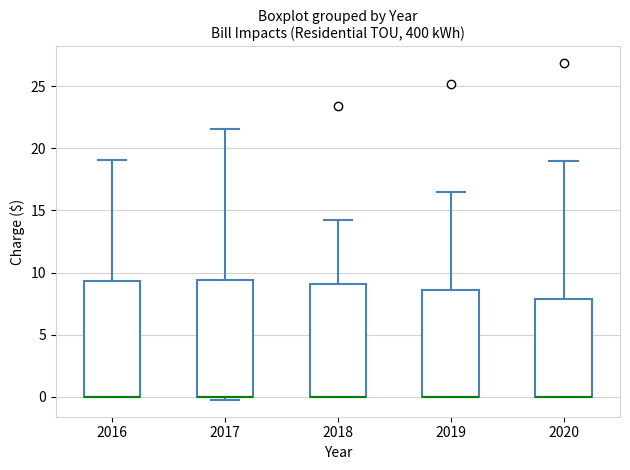

Reading left to right, transcribe this box plot: for each box, give where its median line is, the range the box spans, and where its two whiskers end, as read against the y-axis. The values are not printed on the chart, so give them approximately, as read against the axis.

2016: median 0.0 (drawn on the box's lower edge), box 0.0 to 9.5, whiskers 0.0 to 19.0
2017: median 0.0 (drawn on the box's lower edge), box 0.0 to 9.5, whiskers 0.0 (just below the box's lower edge) to 21.5
2018: median 0.0 (drawn on the box's lower edge), box 0.0 to 9.0, whiskers 0.0 to 14.5
2019: median 0.0 (drawn on the box's lower edge), box 0.0 to 8.5, whiskers 0.0 to 16.5
2020: median 0.0 (drawn on the box's lower edge), box 0.0 to 8.0, whiskers 0.0 to 19.0